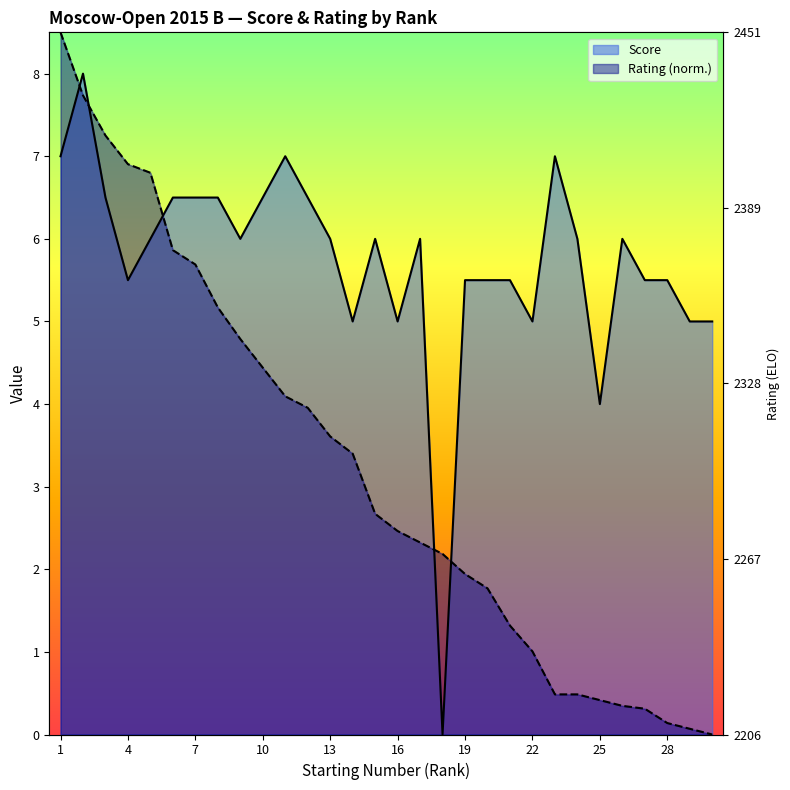

Count the number of categories in the chart.

30